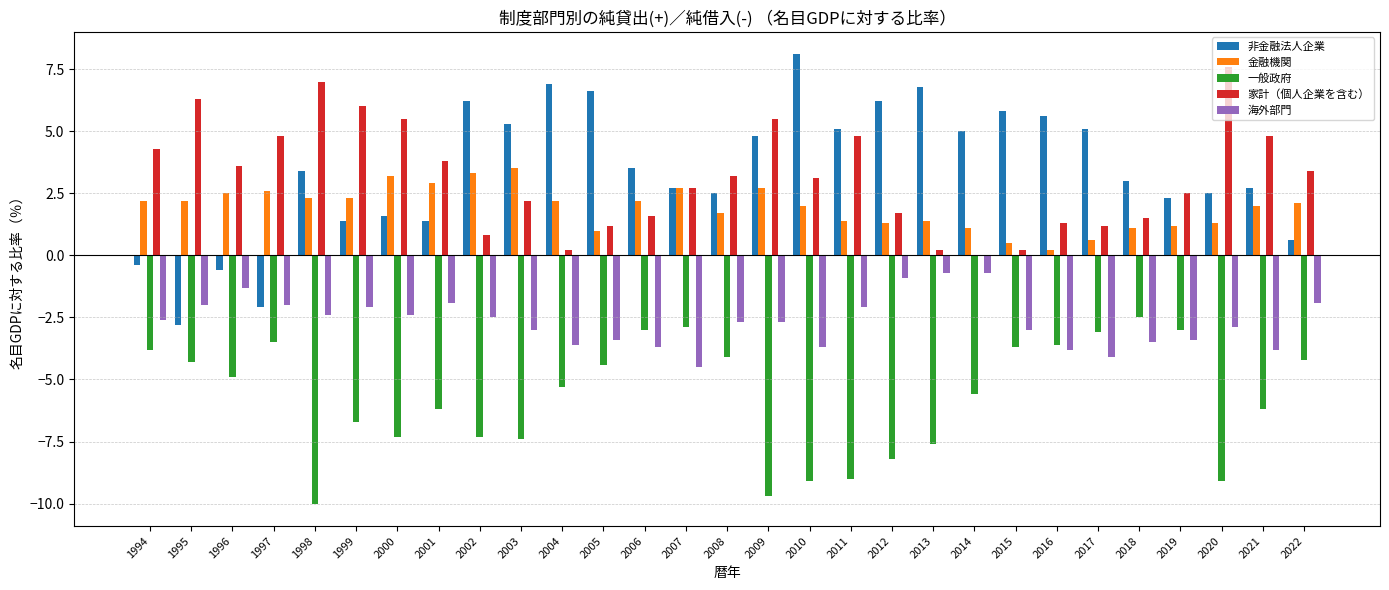

Which label corresponds to the largest value in the chart?

2010